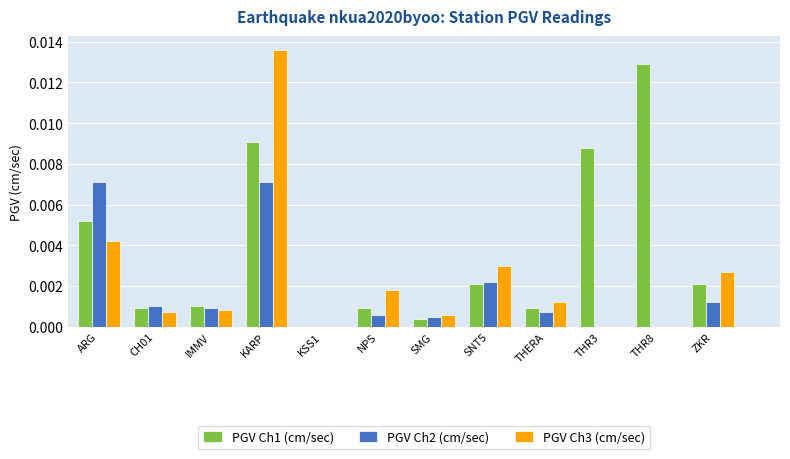

Which label corresponds to the largest value in the chart?

KARP